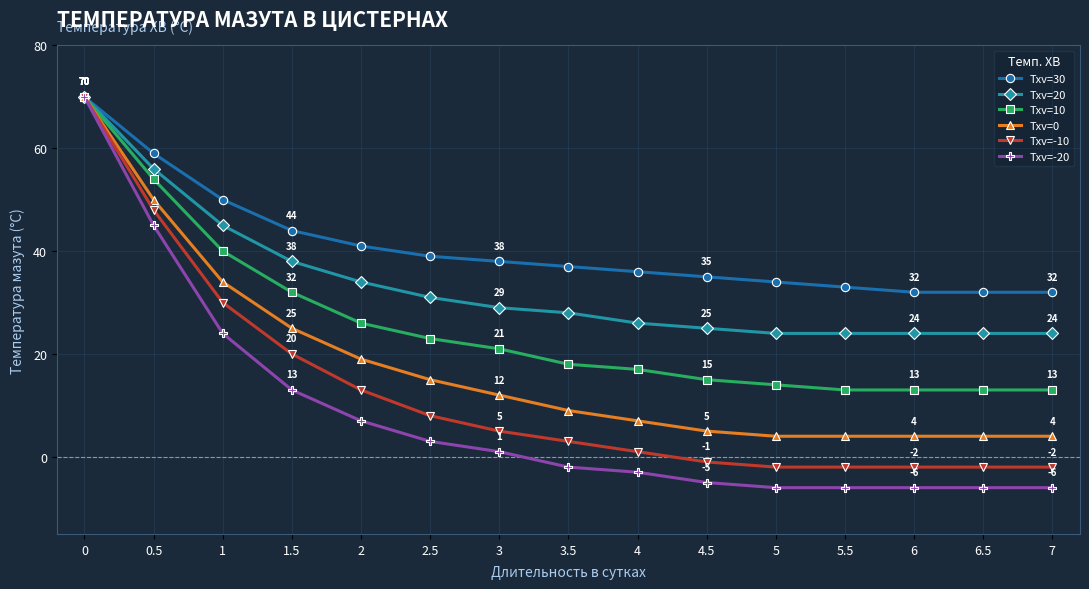

Reading left to right, extract all data points from this chart.

Txv=30: 0=70	0.5=59	1=50	1.5=44	2=41	2.5=39	3=38	3.5=37	4=36	4.5=35	5=34	5.5=33	6=32	6.5=32	7=32
Txv=20: 0=70	0.5=56	1=45	1.5=38	2=34	2.5=31	3=29	3.5=28	4=26	4.5=25	5=24	5.5=24	6=24	6.5=24	7=24
Txv=10: 0=70	0.5=54	1=40	1.5=32	2=26	2.5=23	3=21	3.5=18	4=17	4.5=15	5=14	5.5=13	6=13	6.5=13	7=13
Txv=0: 0=70	0.5=50	1=34	1.5=25	2=19	2.5=15	3=12	3.5=9	4=7	4.5=5	5=4	5.5=4	6=4	6.5=4	7=4
Txv=-10: 0=70	0.5=48	1=30	1.5=20	2=13	2.5=8	3=5	3.5=3	4=1	4.5=-1	5=-2	5.5=-2	6=-2	6.5=-2	7=-2
Txv=-20: 0=70	0.5=45	1=24	1.5=13	2=7	2.5=3	3=1	3.5=-2	4=-3	4.5=-5	5=-6	5.5=-6	6=-6	6.5=-6	7=-6